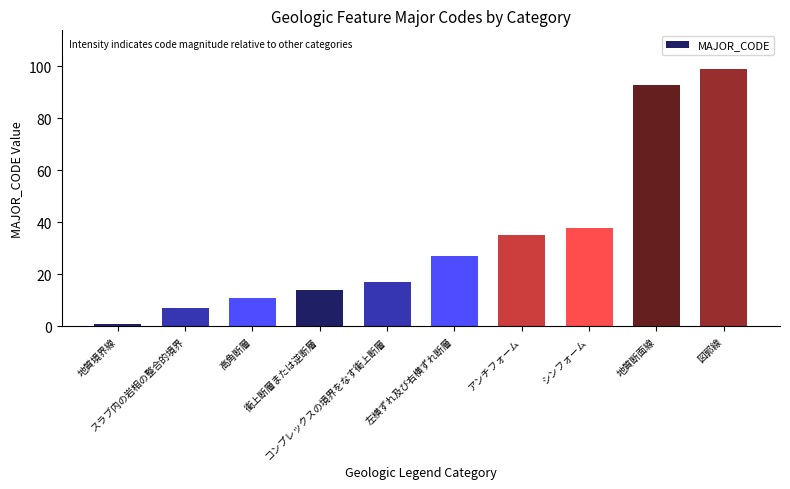

Which category has the lowest value across all series?

地質境界線